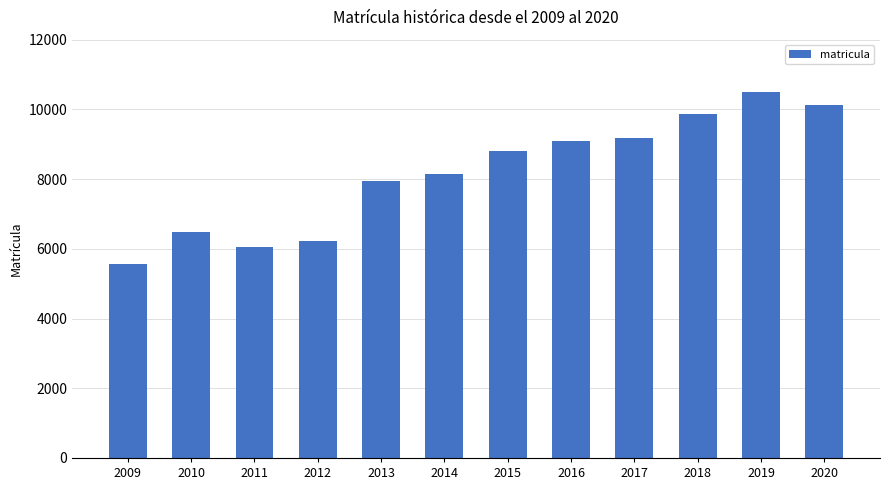

Between 2017 and 2013, which is larger?

2017